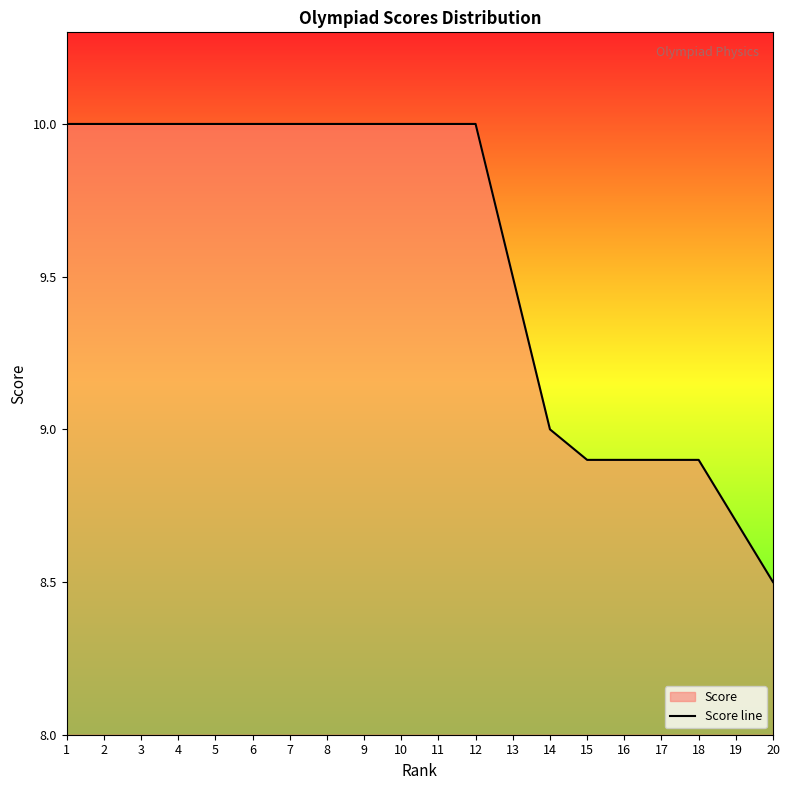

True or false: the data shows 12.8 at 14.

False